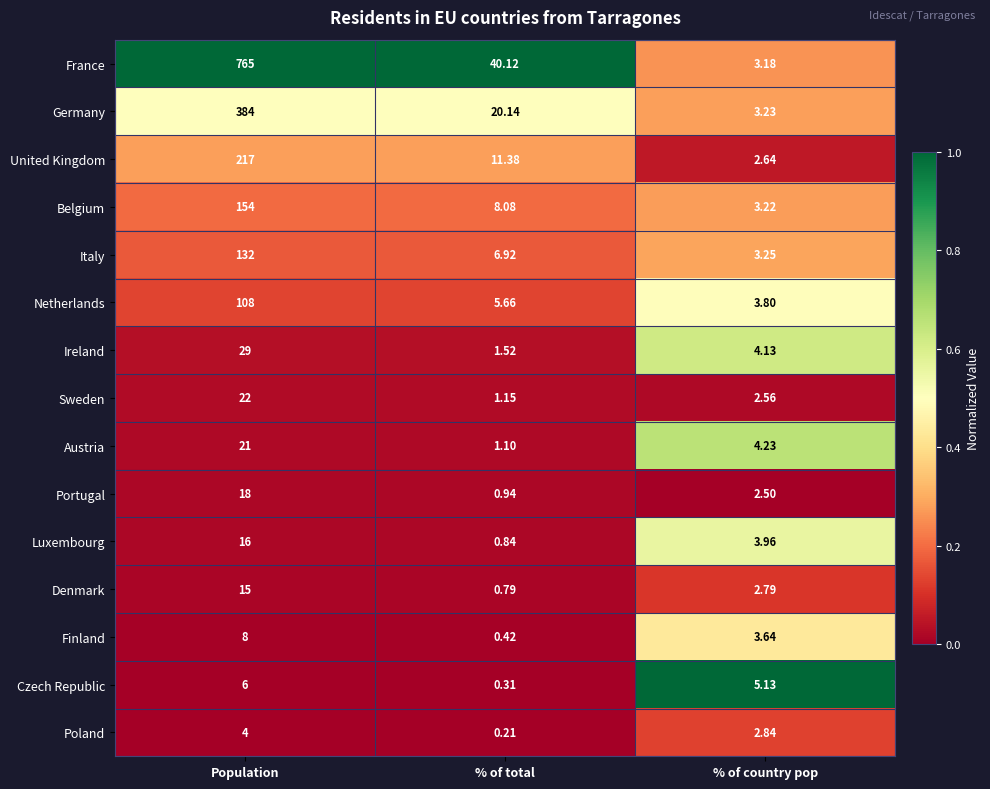

At % of total, list the series in order from smallest to largest.

Poland, Czech Republic, Finland, Denmark, Luxembourg, Portugal, Austria, Sweden, Ireland, Netherlands, Italy, Belgium, United Kingdom, Germany, France